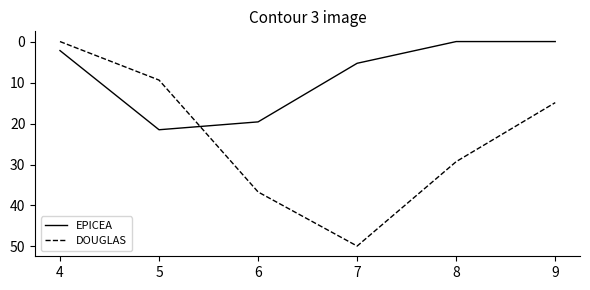

Rank the series by their average value, from highest to lowest.

DOUGLAS, EPICEA